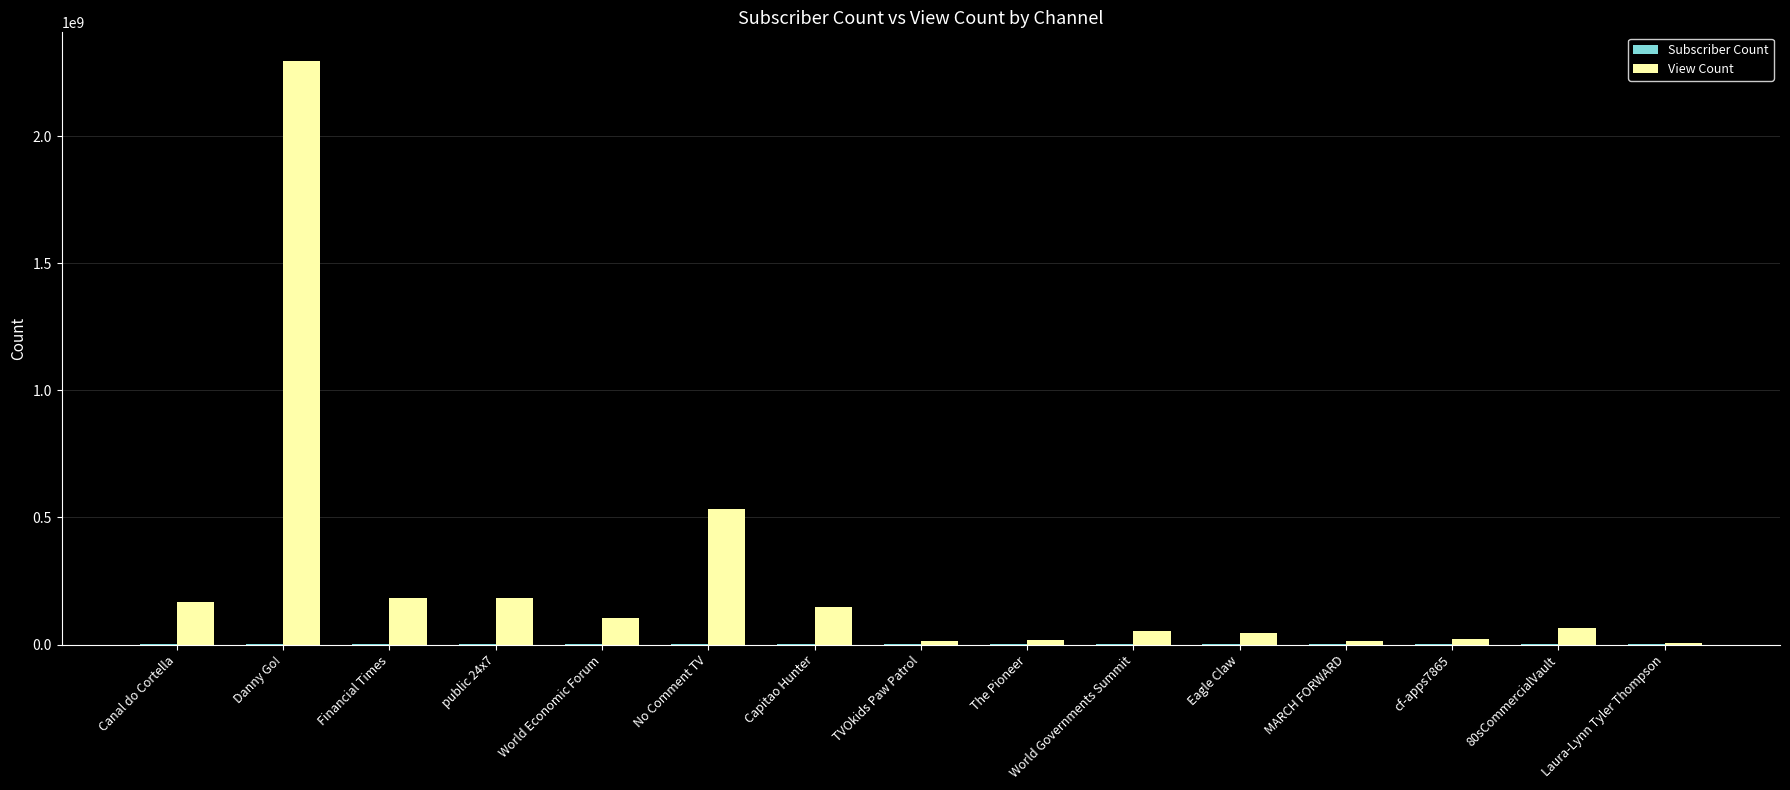

What is the spread (max minus min) of values at TVOkids Paw Patrol?

14164461